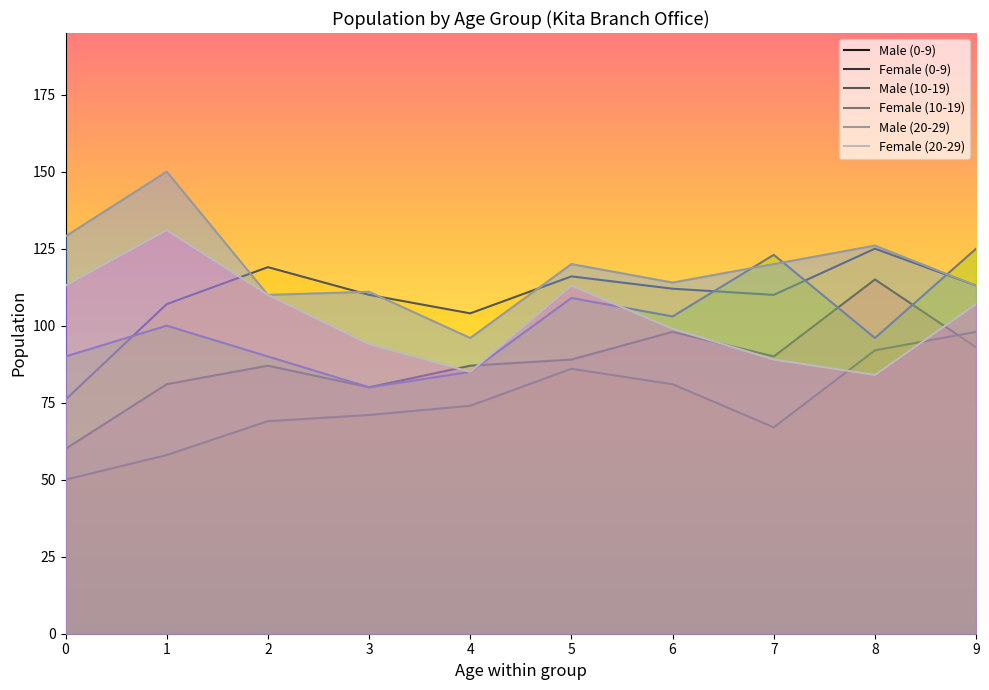

In Female (0-9), how many points are higher than both neighbors (excluding endpoints)?

1